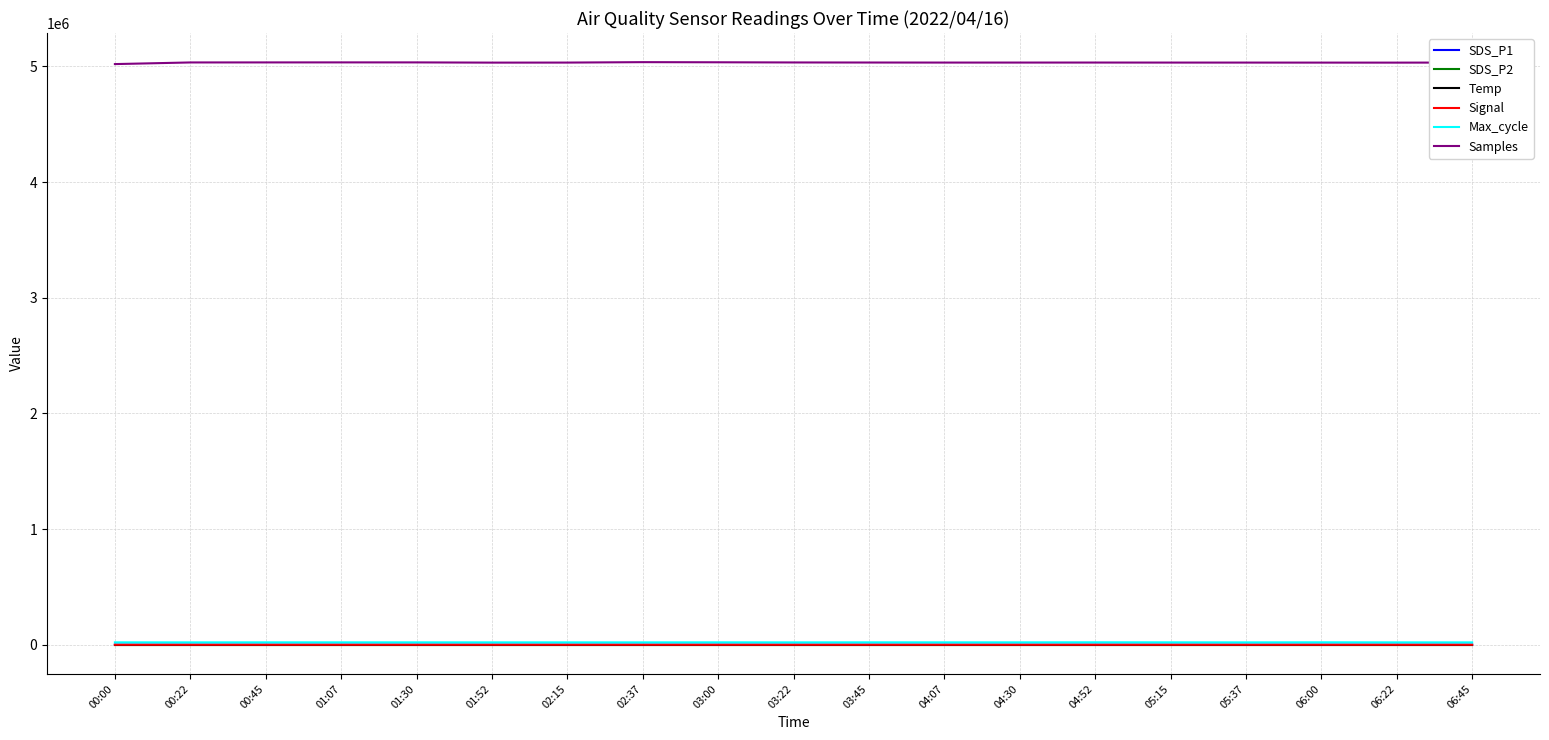

Which series has the widest spread of values?

Samples